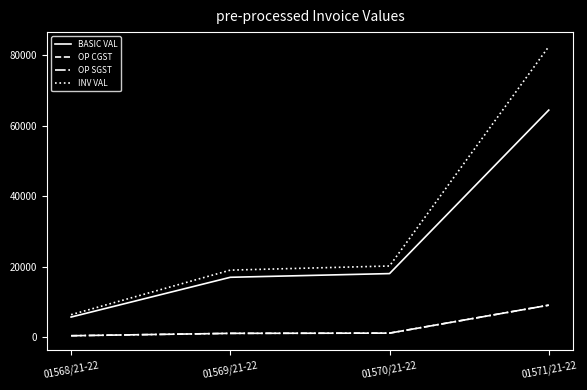

Rank the series by their maximum value, from lowest to highest.

OP CGST, OP SGST, BASIC VAL, INV VAL